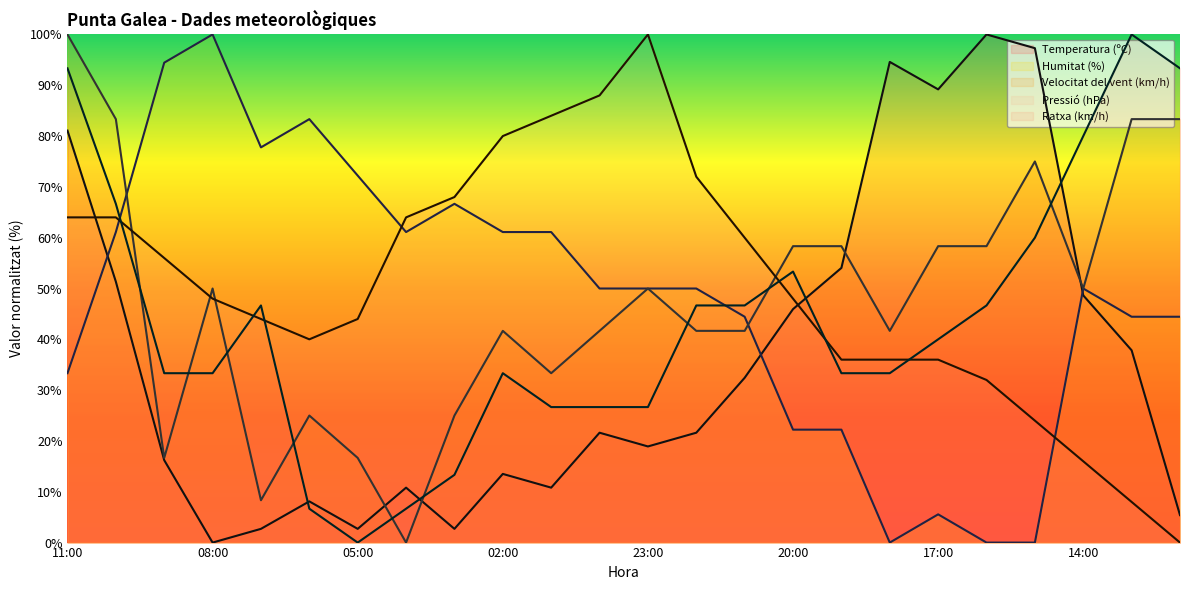

Is it true that Temperatura (ºC) equals 8.1 at 06:00?

True